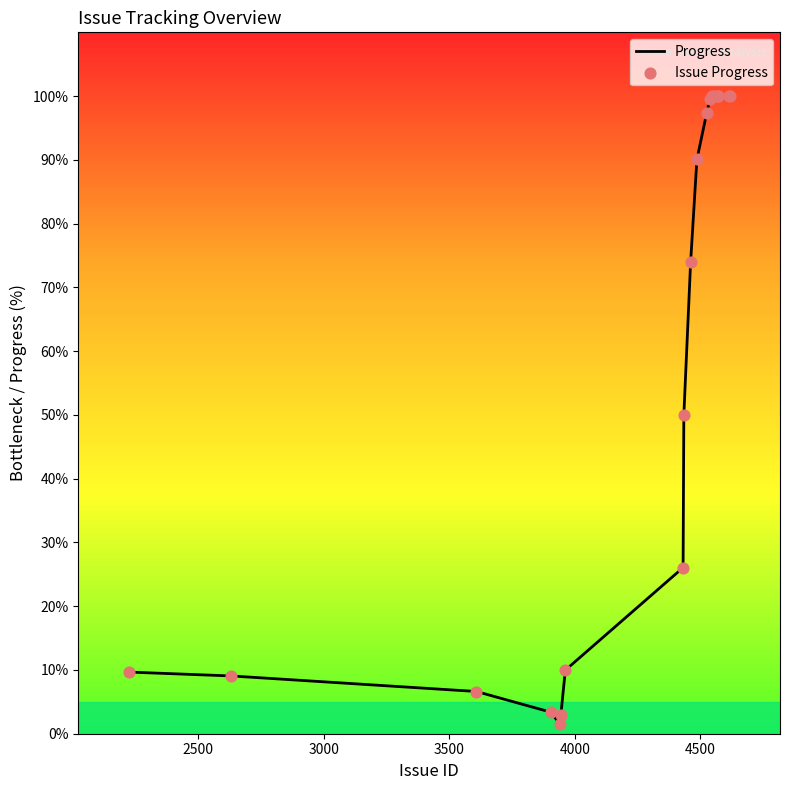

What is the maximum value shown in the chart?

100.0